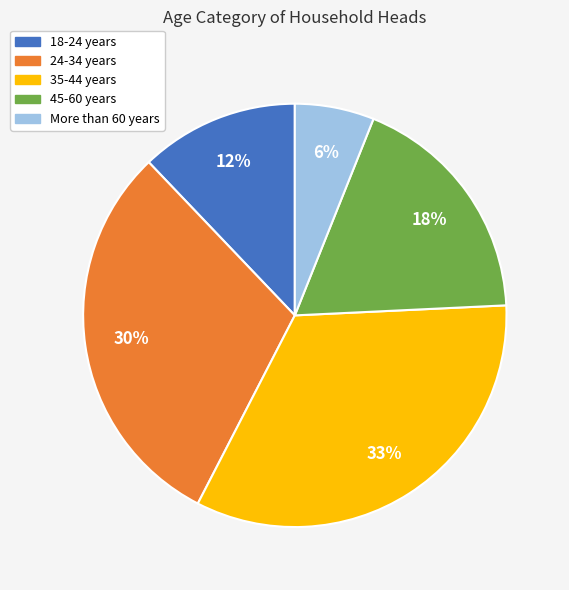

To the nearest percent, what percentage of the pie is 35-44 years?

33%